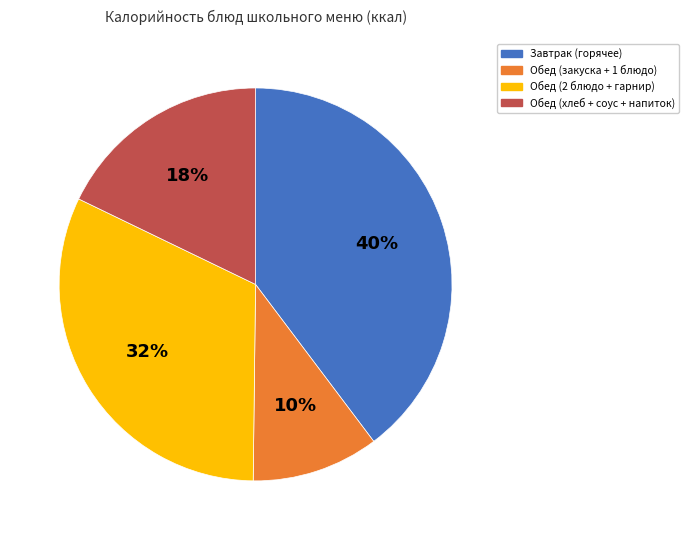

Is there any slice that represents more than half of the pie?

No